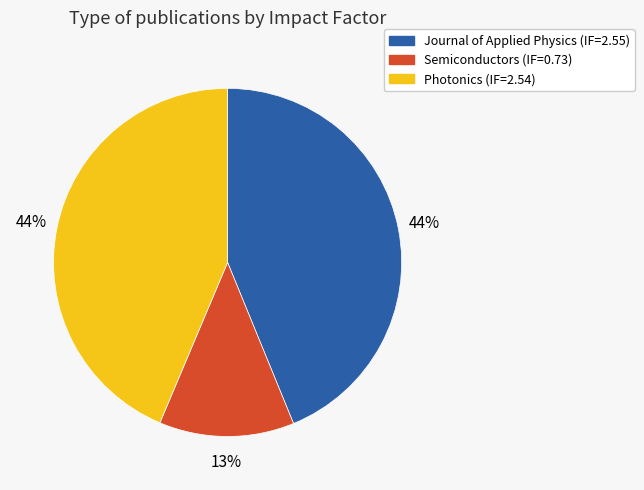

Is the sum of Semiconductors (IF=0.73) and Photonics (IF=2.54) greater than half?

Yes